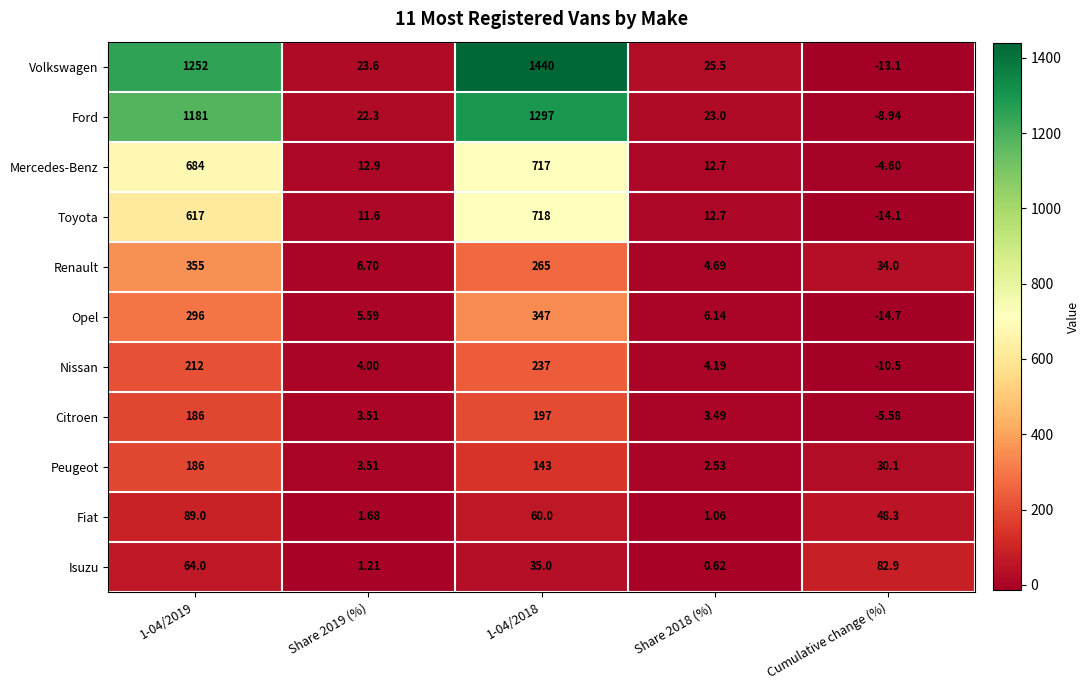

Which label corresponds to the smallest value in the chart?

Cumulative change (%)